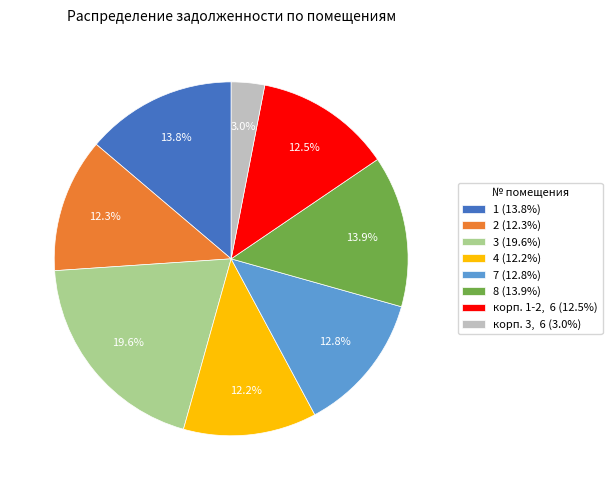

Is there a majority slice in this chart?

No